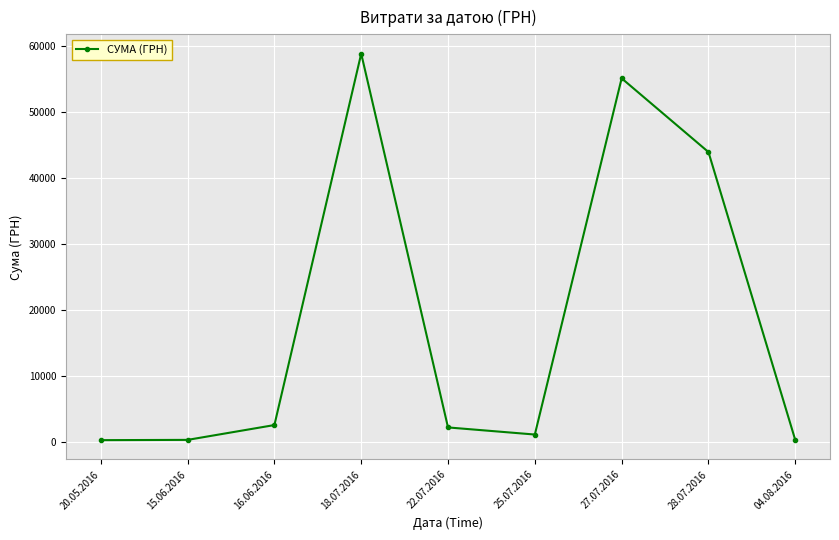

How many interior local peaks (higher than both neighbors) does the data have?

2